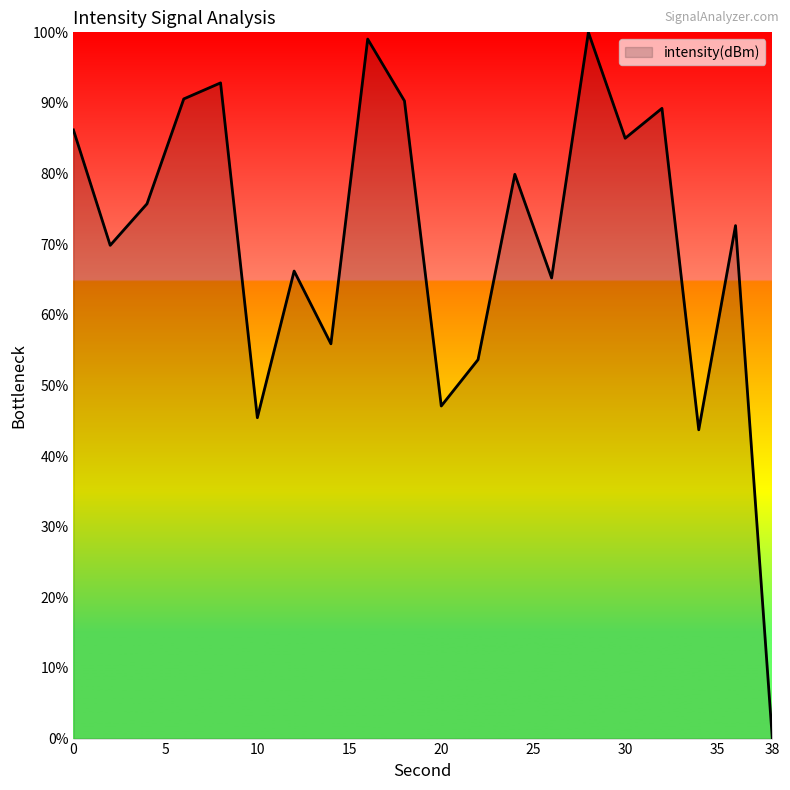

What is the difference between the maximum and minimum values?

100.0